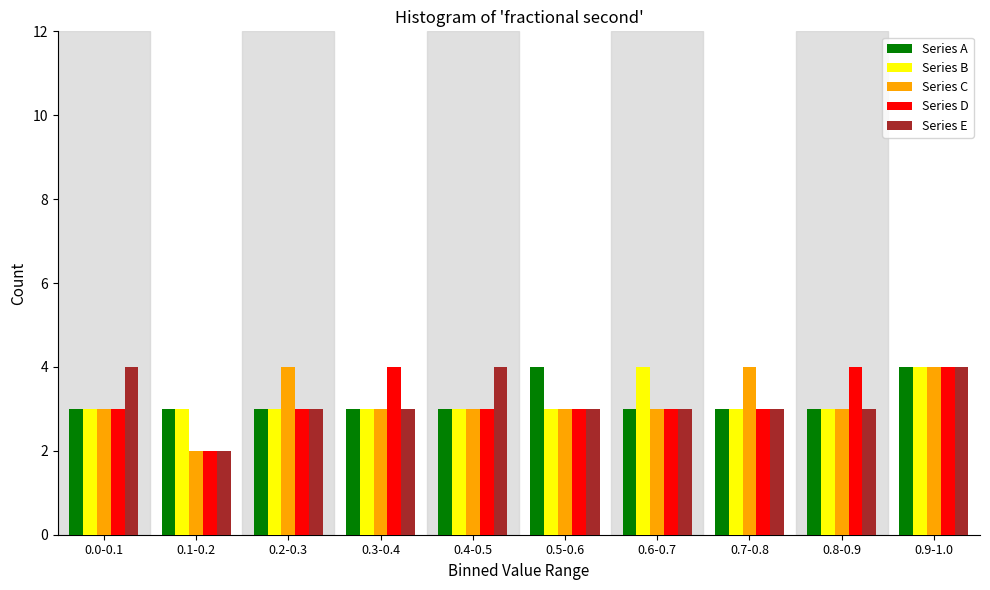

What is the sum of all Series E values?

32